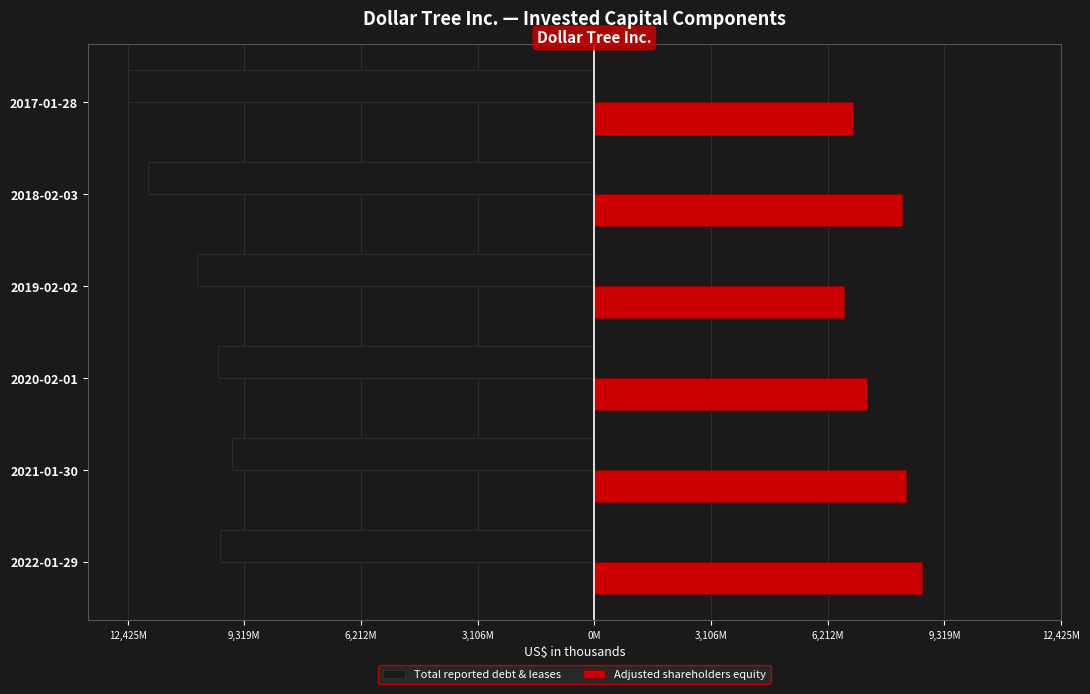

Which series has the widest spread of values?

Total reported debt & leases